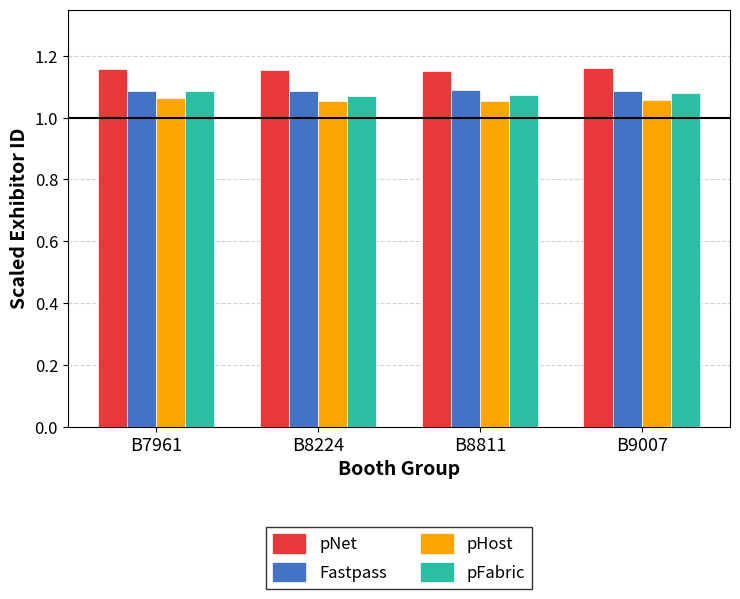

What is the total value across all series at B9007?

4.4